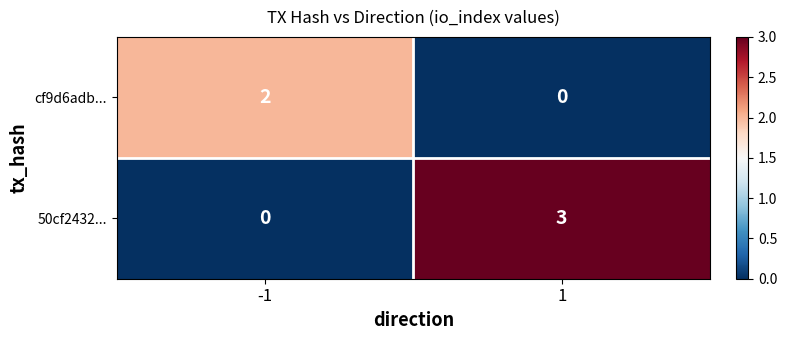

Reading left to right, extract all data points from this chart.

cf9d6adb...: -1=2	1=0
50cf2432...: -1=0	1=3